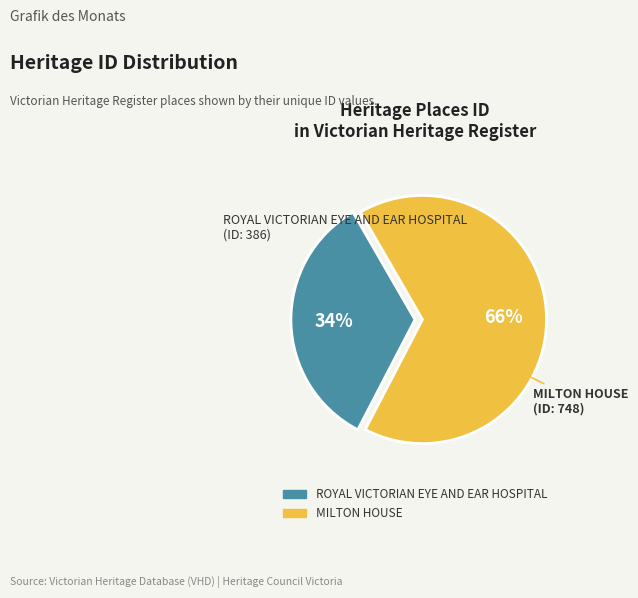

Between ROYAL VICTORIAN EYE AND EAR HOSPITAL and MILTON HOUSE, which is larger?

MILTON HOUSE